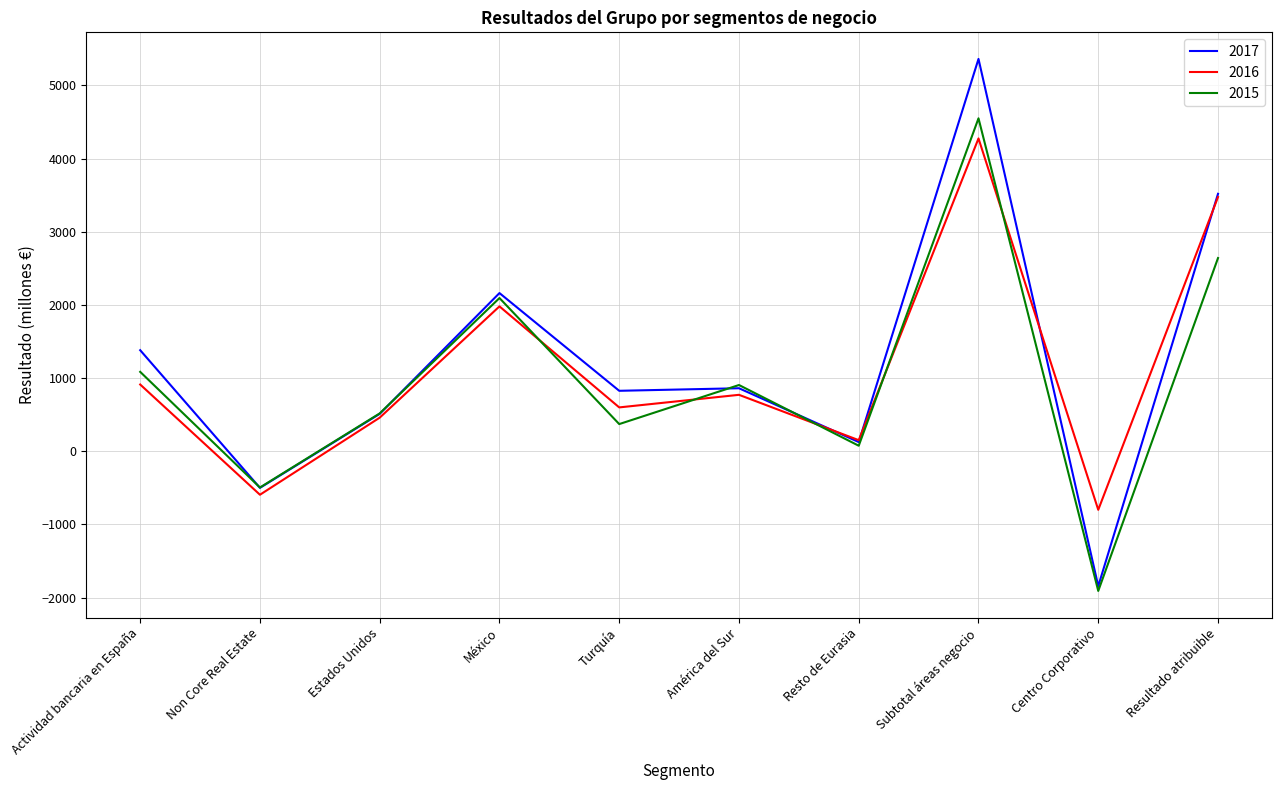

In 2017, how many points are higher than both neighbors (excluding endpoints)?

3